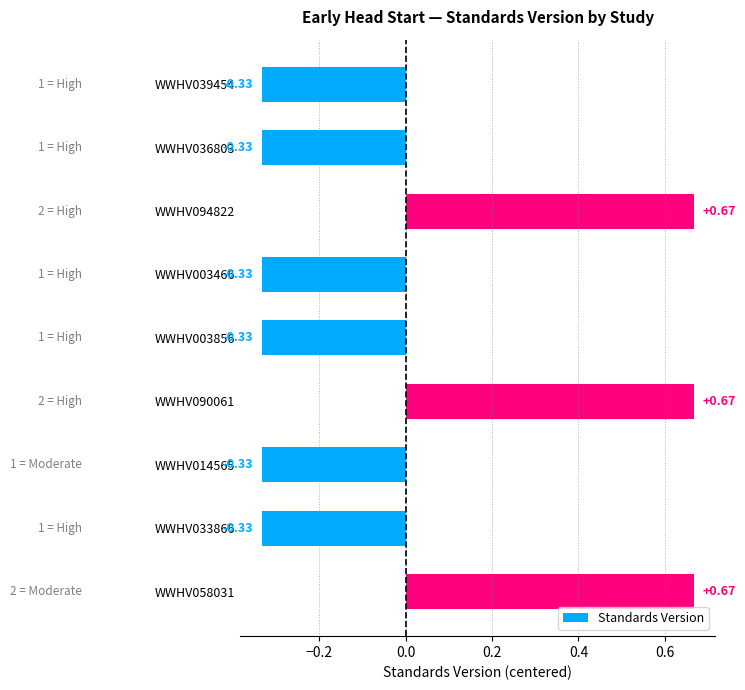

What is the change in value from WWHV033866 to WWHV058031?

+1.0